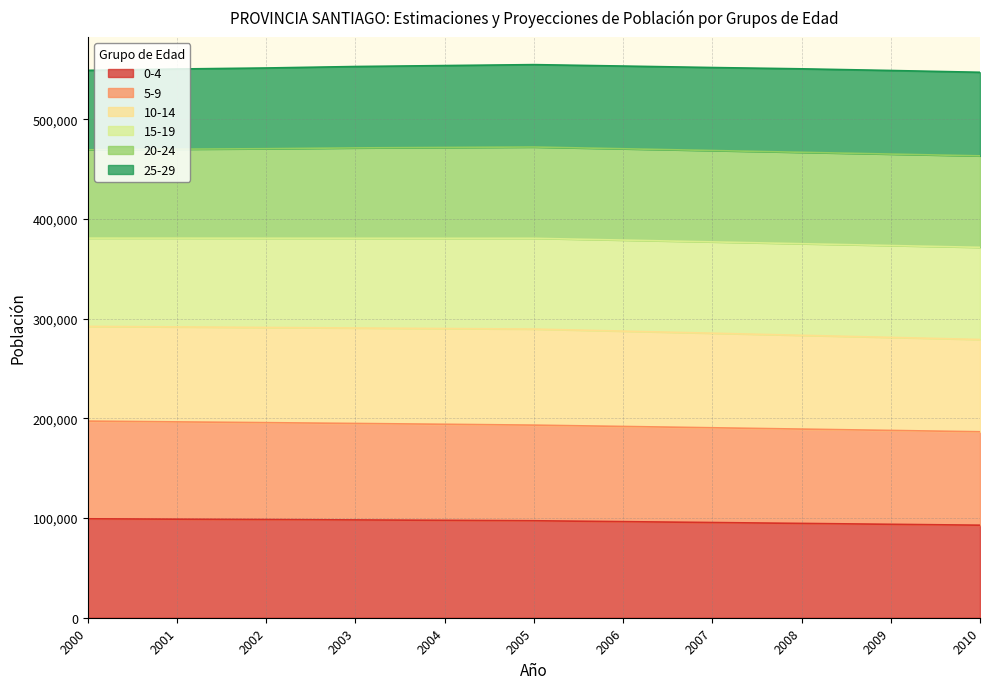

What is the minimum value for 0-4?

92853